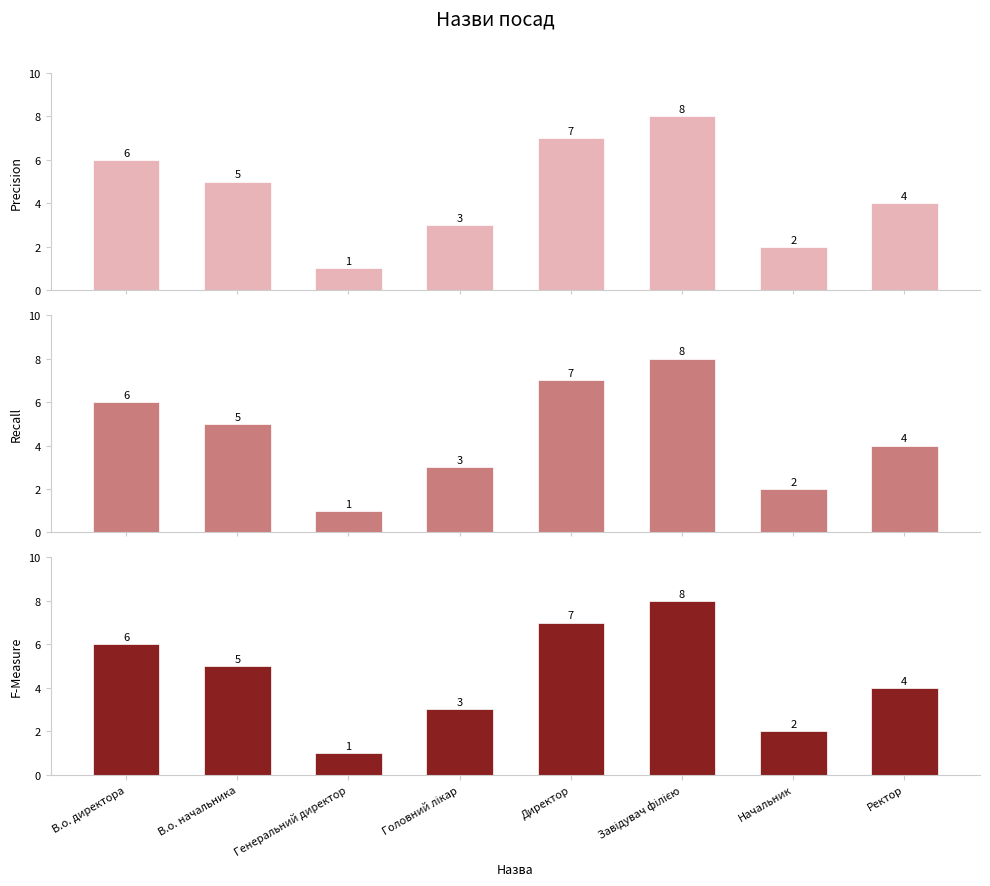

Which category has the lowest value in the F-Measure series?

Генеральний директор